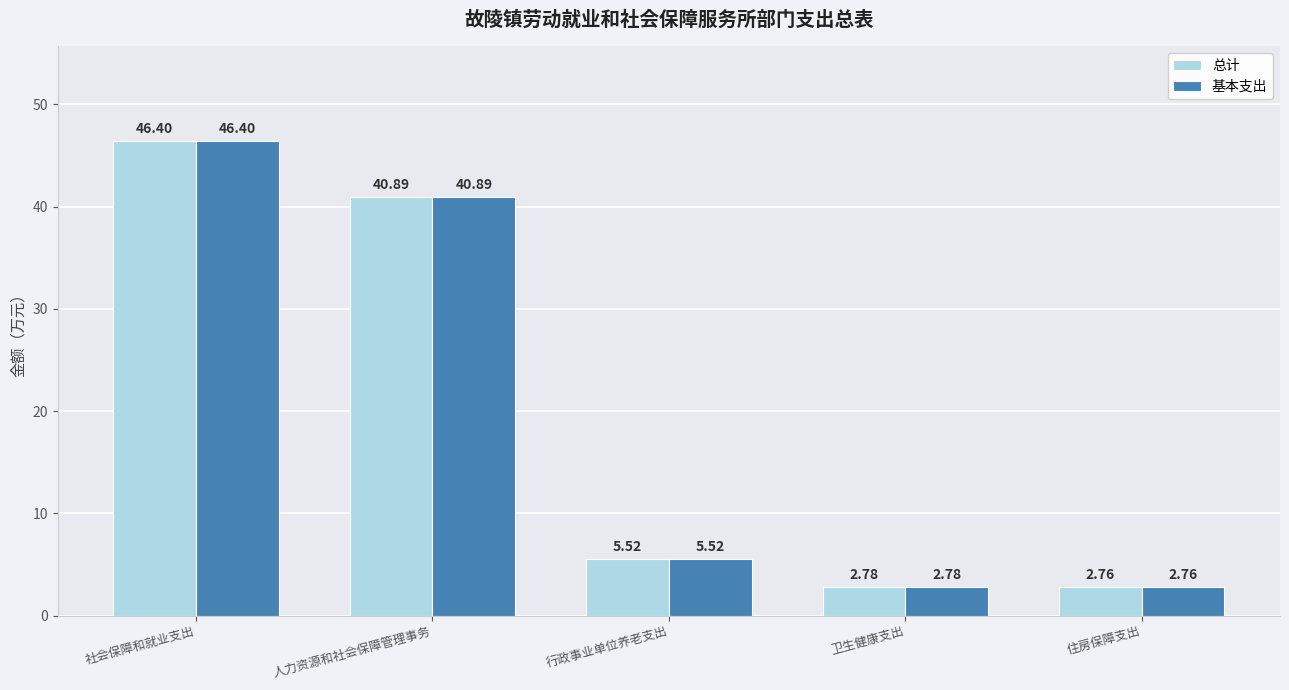

What is the sum of the 基本支出 values at 卫生健康支出 and 人力资源和社会保障管理事务?

43.7